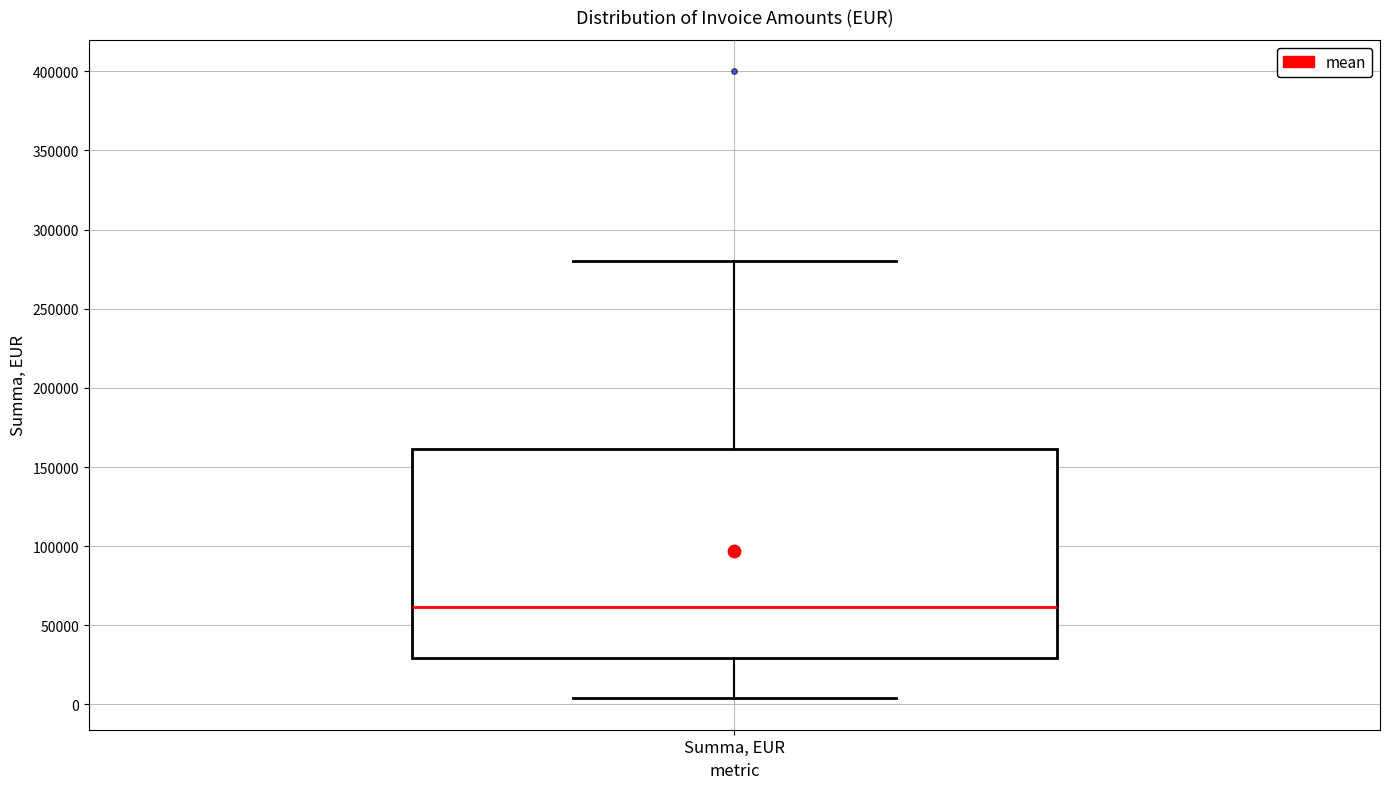

Read this box plot against the y-axis: the position of the median line, the range covered by the box, and the ends of both whiskers. The values are not printed on the chart, so give them approximately, as read against the axis.

median 60000, box 30000 to 160000, whiskers 5000 to 280000